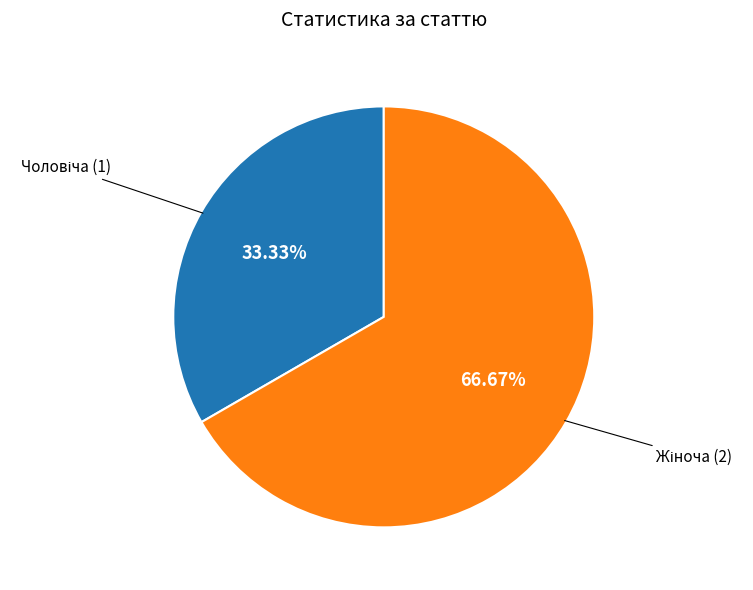

Is there a majority slice in this chart?

Yes